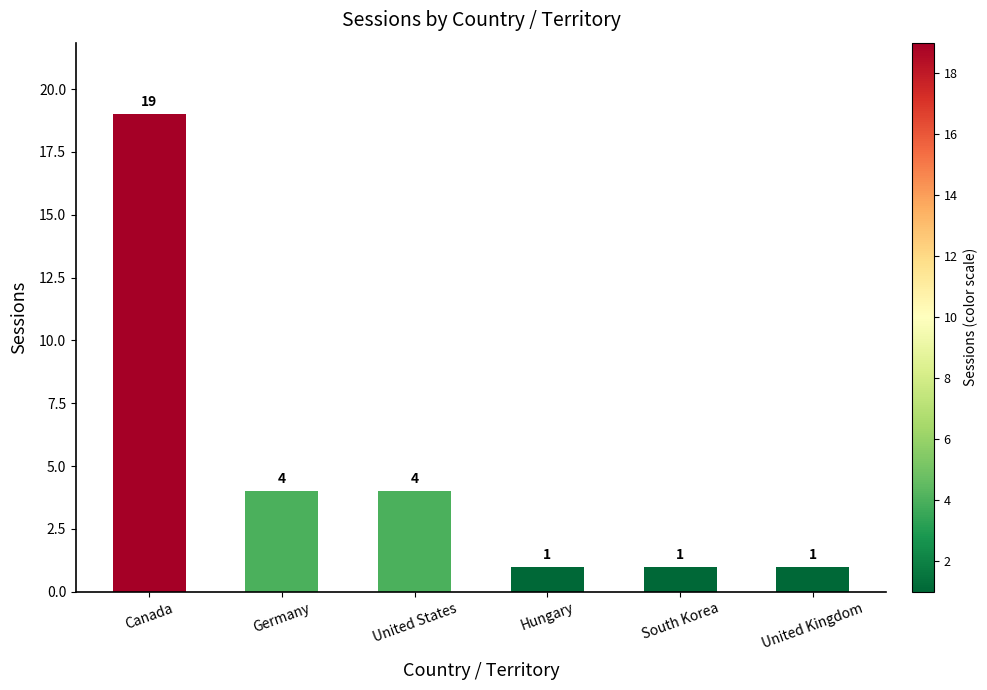

Reading right to left, list all the values displayed in this chart.

1	1	1	4	4	19